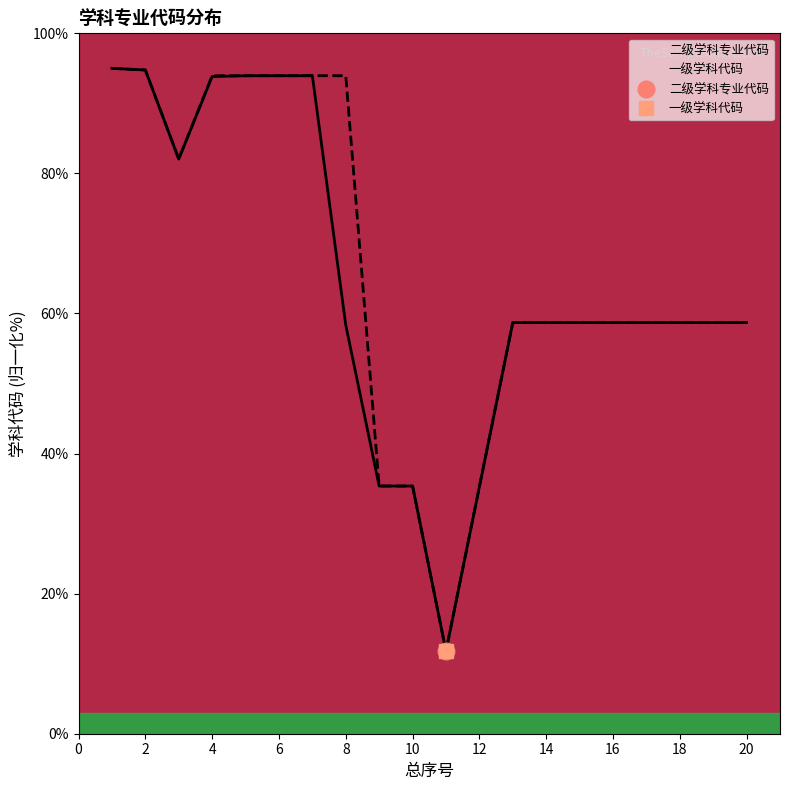

Does the chart have visible grid lines?

No